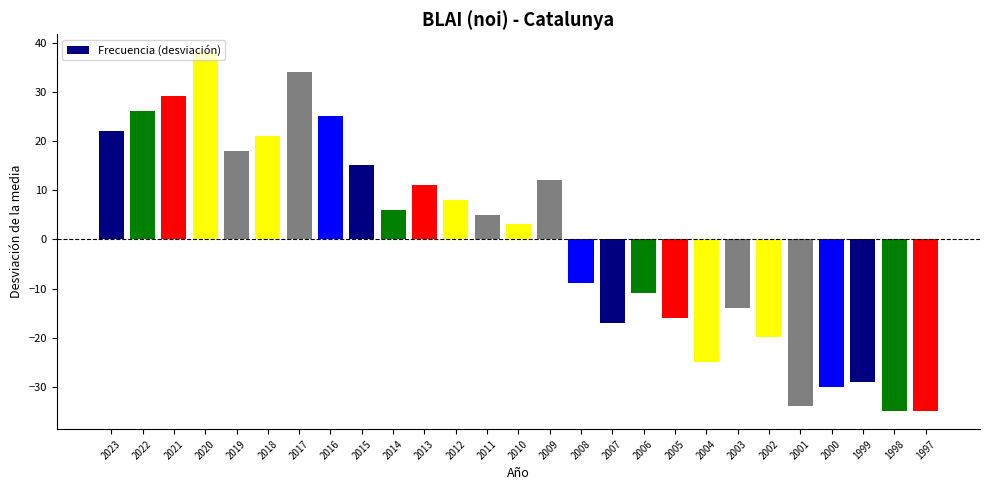

Reading left to right, what are all the values shown in this chart?

22.1	26.1	29.1	38.1	18.1	21.1	34.1	25.1	15.1	6.1	11.1	8.1	5.1	3.1	12.1	-8.9	-16.9	-10.9	-15.9	-24.9	-13.9	-19.9	-33.9	-29.9	-28.9	-34.9	-34.9